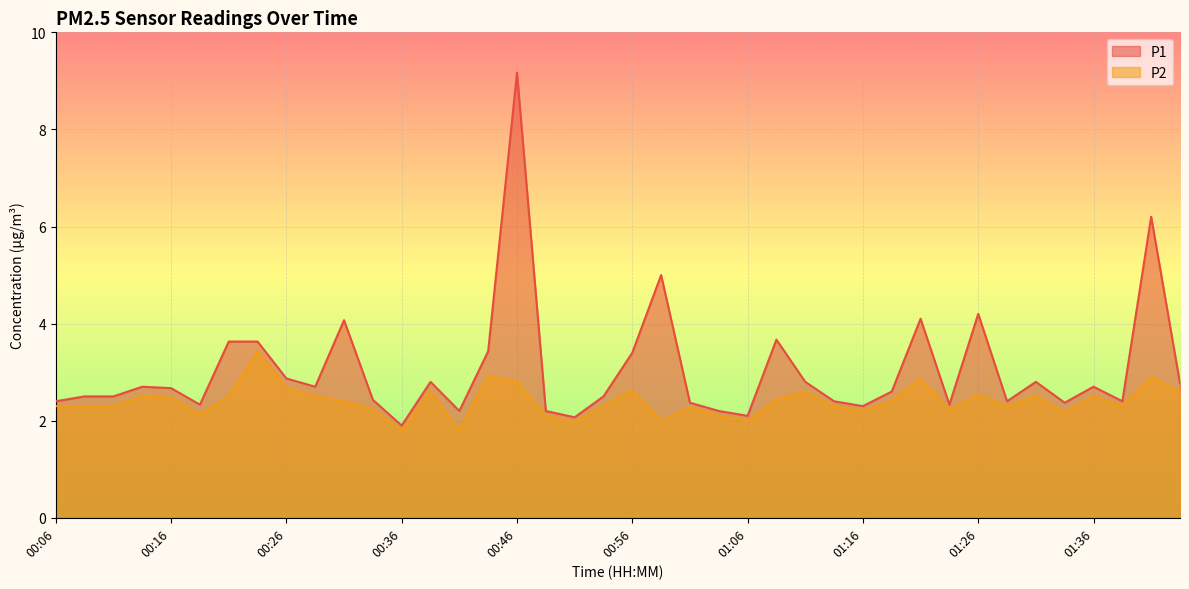

True or false: P2 and P1 intersect in this chart.

False